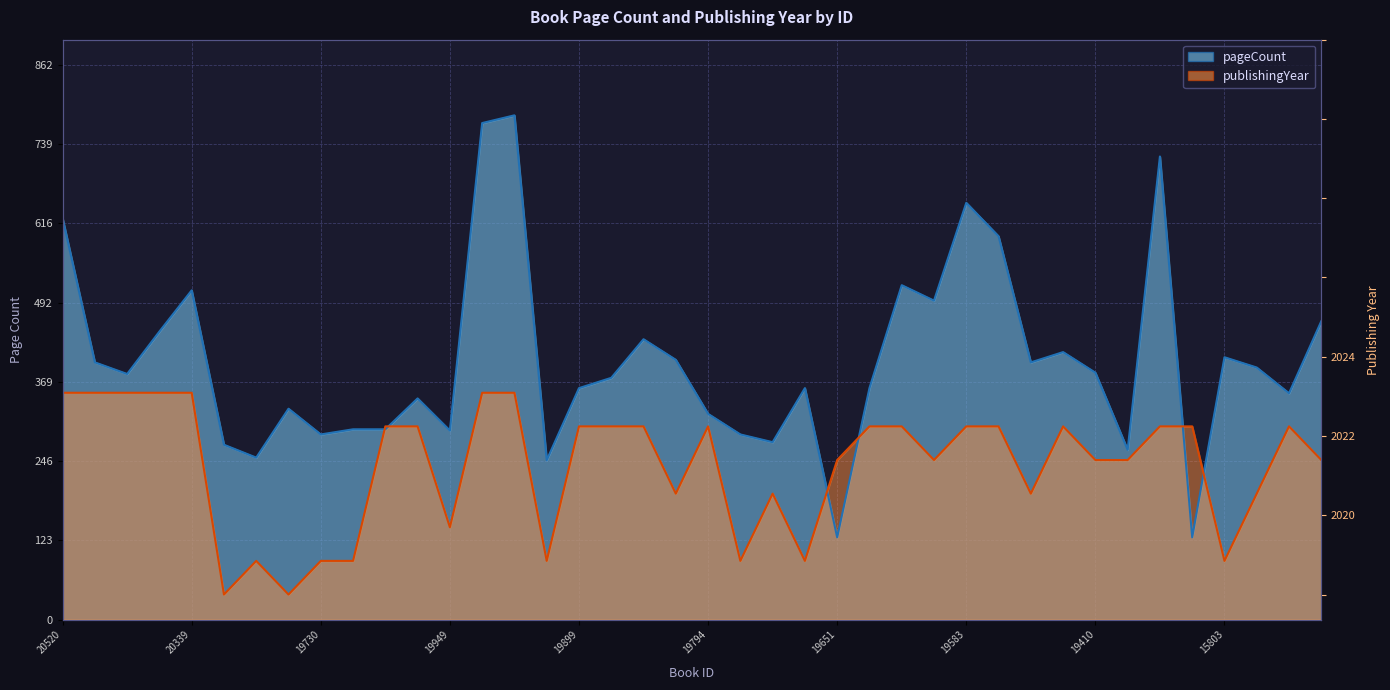

How many intersections are there between pageCount and publishingYear?

6